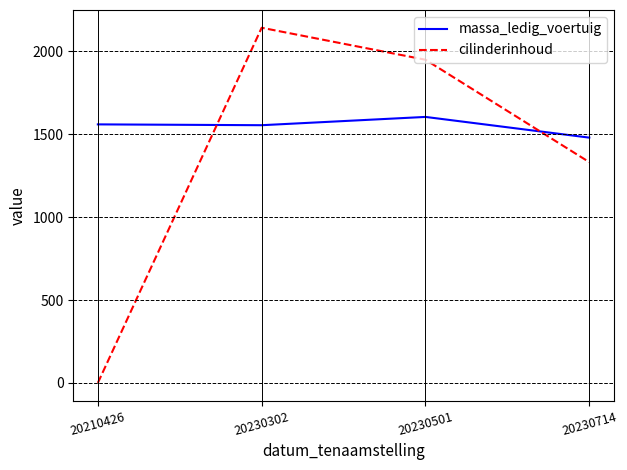

True or false: massa_ledig_voertuig has a value of 980 at 20210426.

False